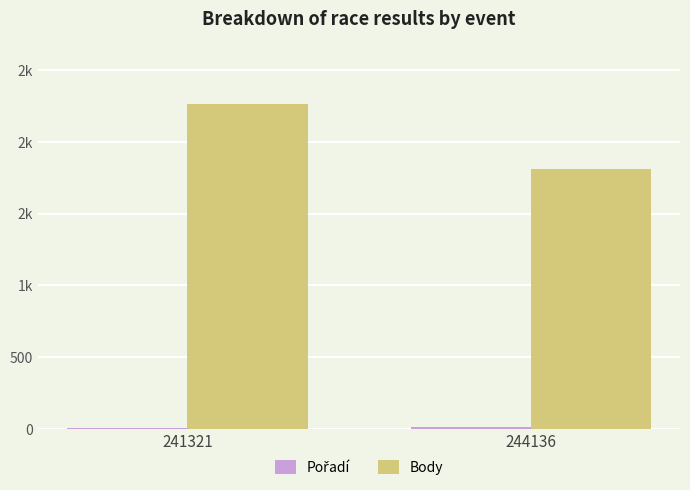

Are the bars grouped side by side (vs. stacked)?

Yes